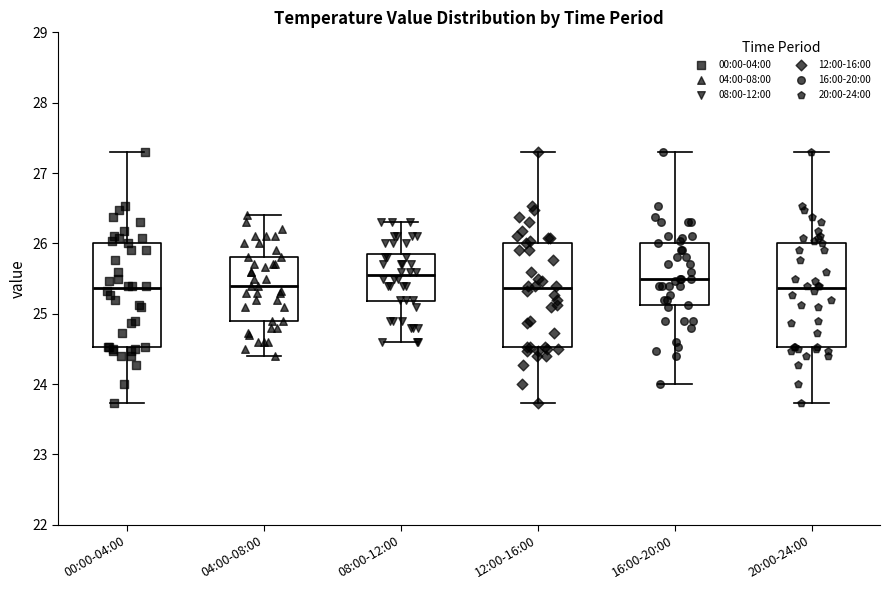

Reading left to right, read every box against the y-axis: the position of its median line, the range the box covers, and the ends of its whiskers. The values are not printed on the chart, so give them approximately, as read against the axis.

00:00-04:00: median 25.4, box 24.5 to 26.0, whiskers 23.7 to 27.3
04:00-08:00: median 25.4, box 24.9 to 25.8, whiskers 24.4 to 26.4
08:00-12:00: median 25.6, box 25.2 to 25.9, whiskers 24.6 to 26.3
12:00-16:00: median 25.4, box 24.5 to 26.0, whiskers 23.7 to 27.3
16:00-20:00: median 25.5, box 25.1 to 26.0, whiskers 24.0 to 27.3
20:00-24:00: median 25.4, box 24.5 to 26.0, whiskers 23.7 to 27.3